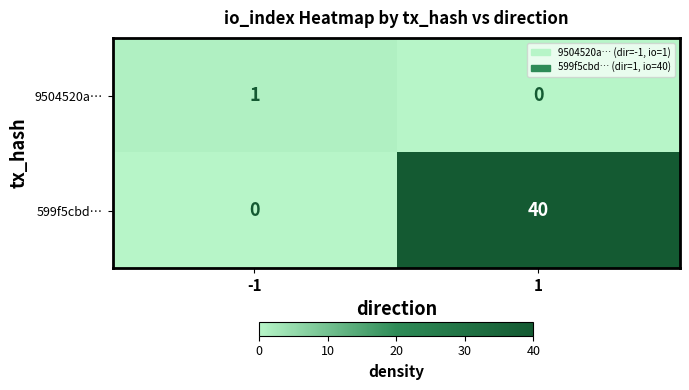

What is the greatest value displayed?

40